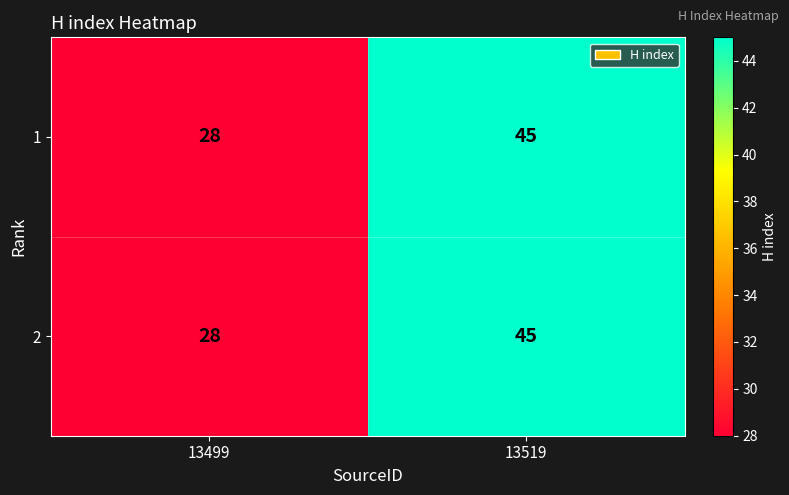

What is the minimum value shown in the chart?

28